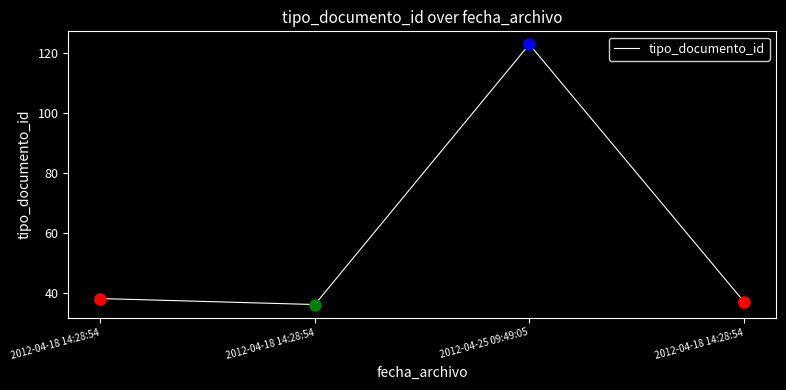

Reading left to right, what are all the values shown in this chart?

2012-04-18 14:28:54=38	2012-04-18 14:28:54=36	2012-04-25 09:49:05=123	2012-04-18 14:28:54=37